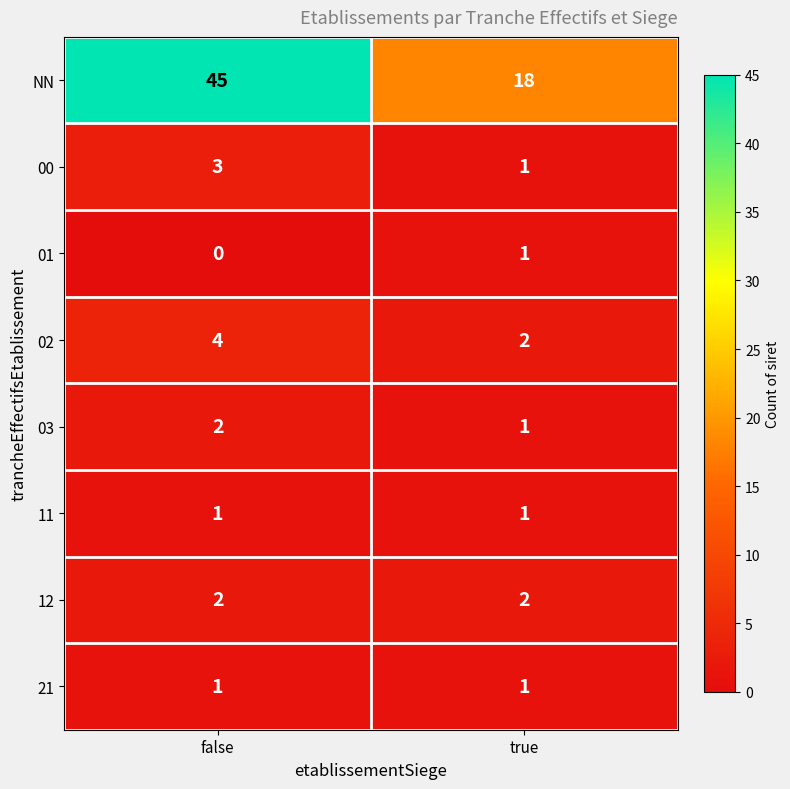

What is the average value of the 02 series?

3